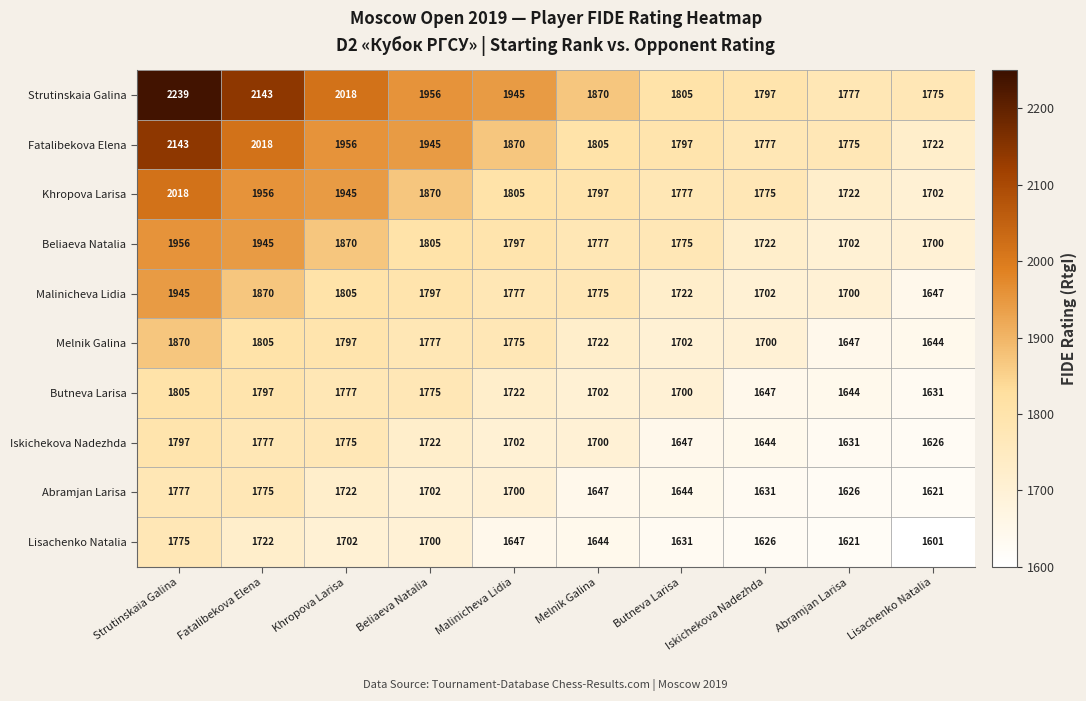

What is the difference between the Malinicheva Lidia values at Fatalibekova Elena and Melnik Galina?

95